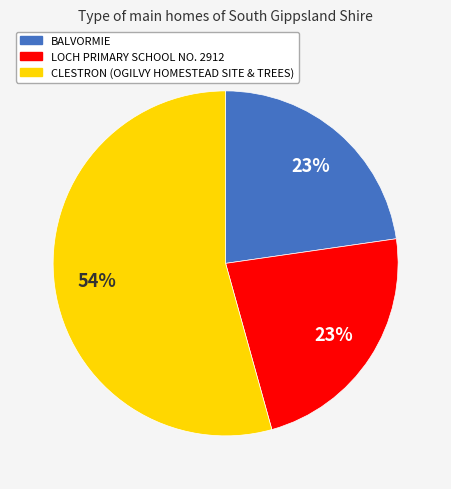

What is the largest slice in the pie chart?

CLESTRON (OGILVY HOMESTEAD SITE & TREES)